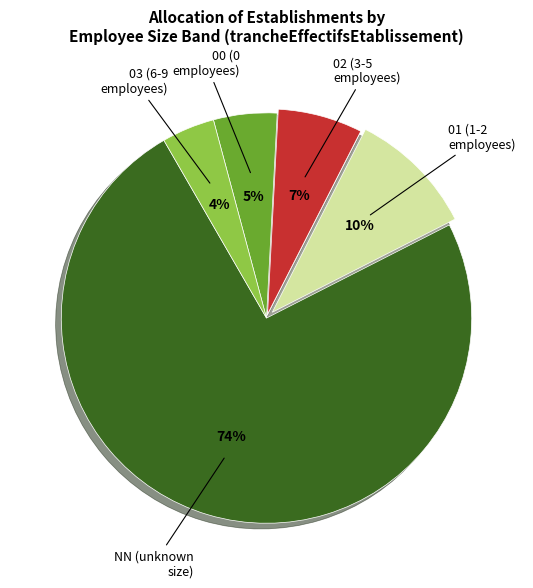

How many slices are in this pie chart?

5